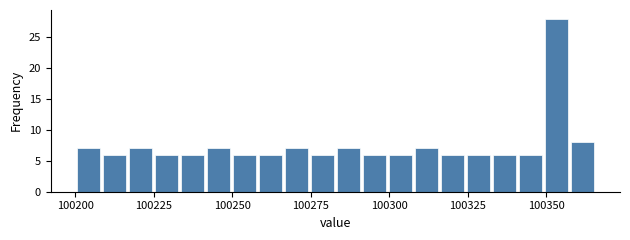

Read against the x-axis, roughly where is the centre of the tallest bar?

100355